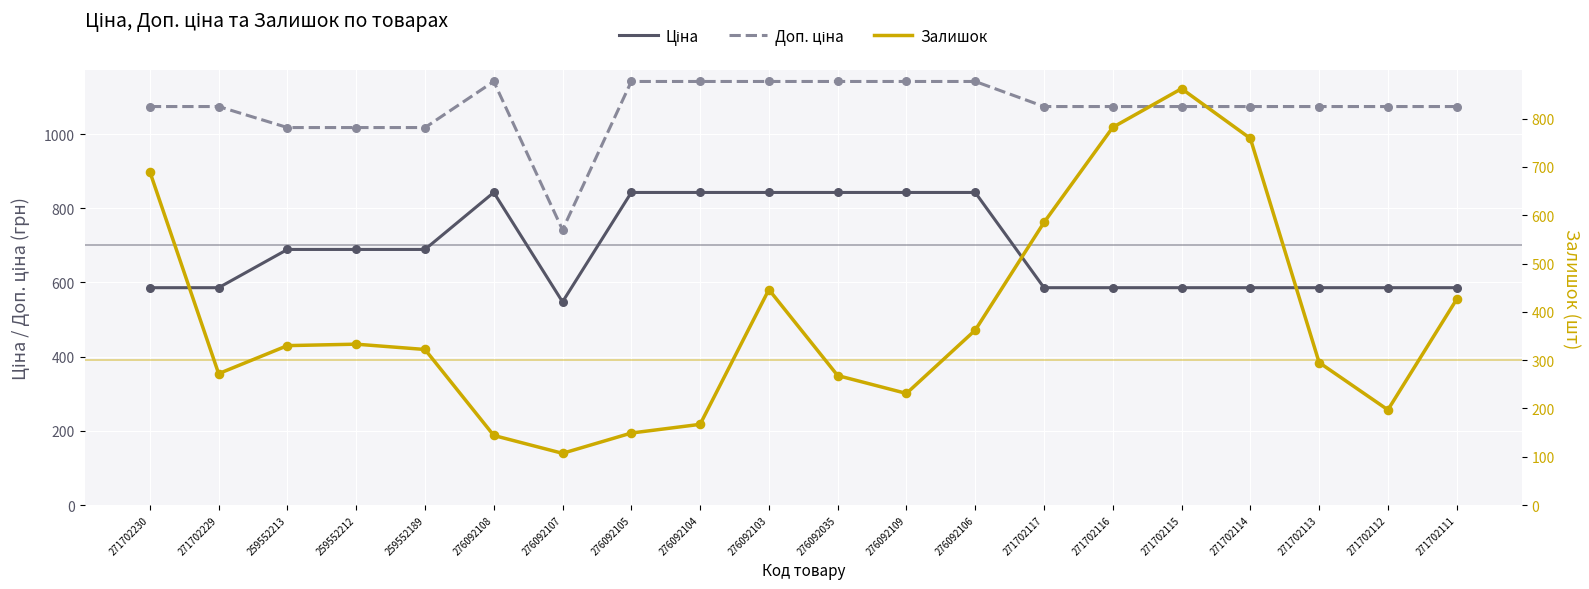

Which series has the largest total across all categories?

Доп. ціна